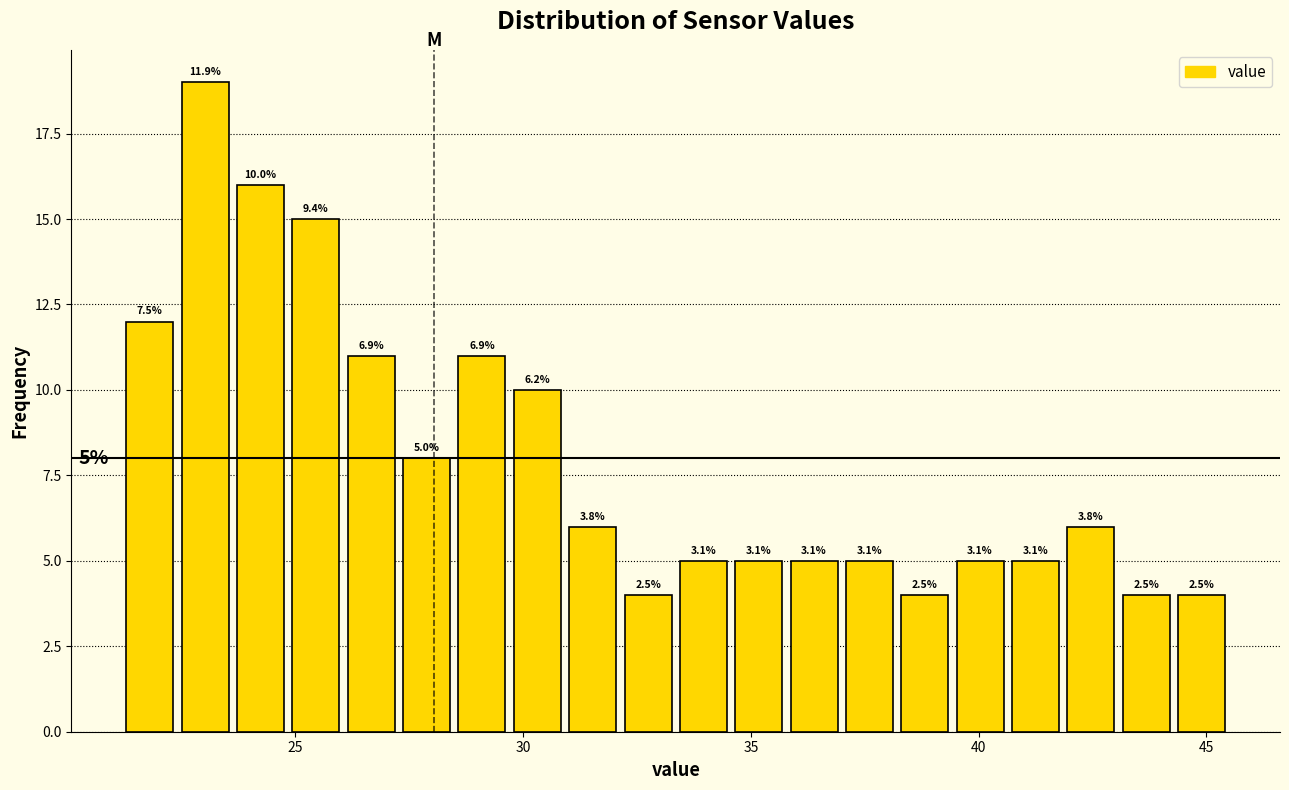

Around what value on the x-axis is the tallest bar? Give the approximate position of its centre, as read against the axis.

23.0